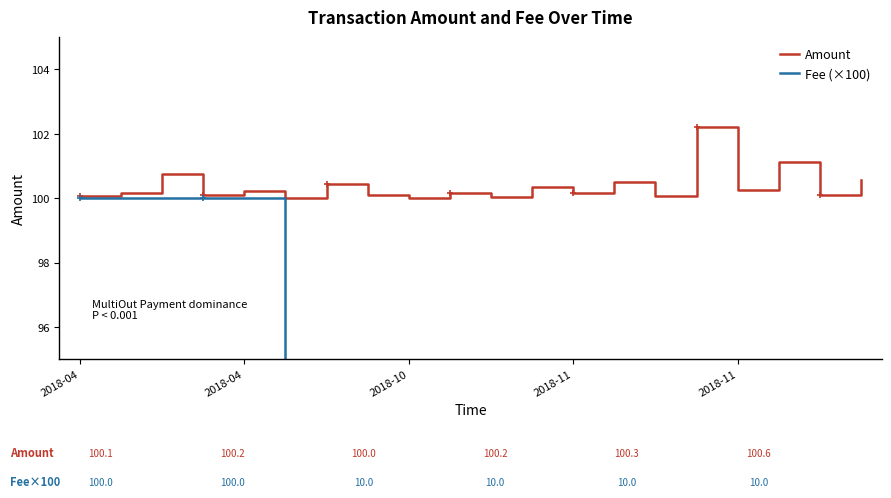

At how many categories does at least one series exceed 15?

20